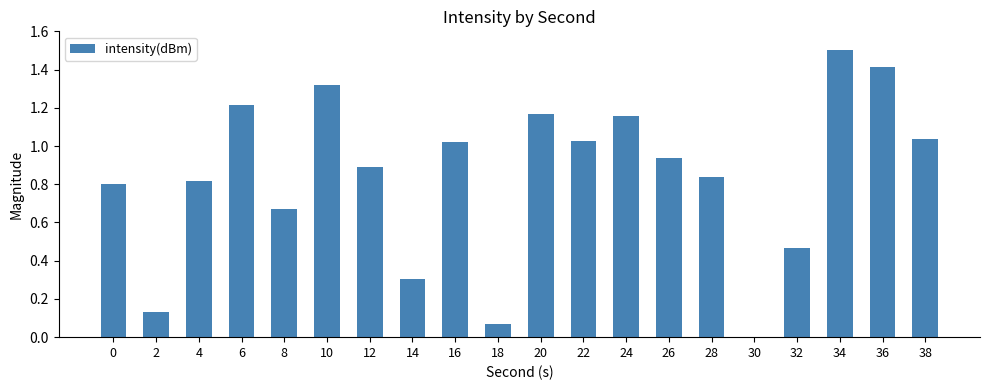

The value at 10 is 0.8. True or false?

False